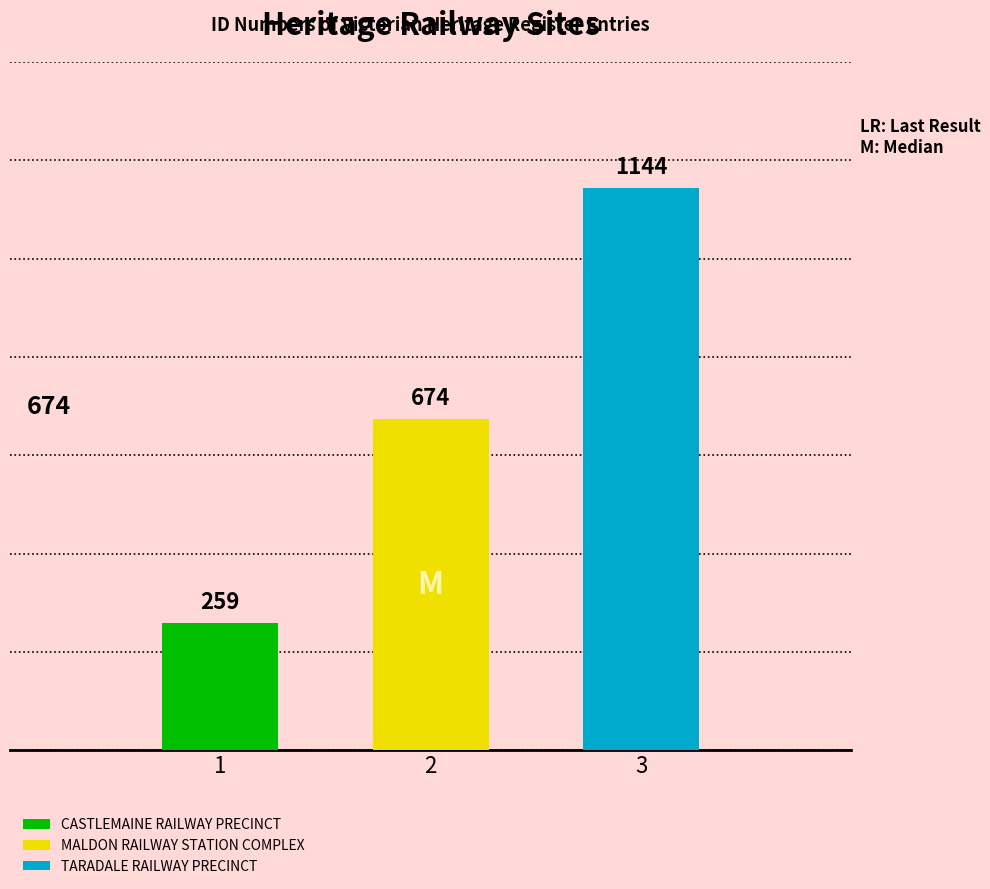

What is the value of the 2nd bar from the left?

674